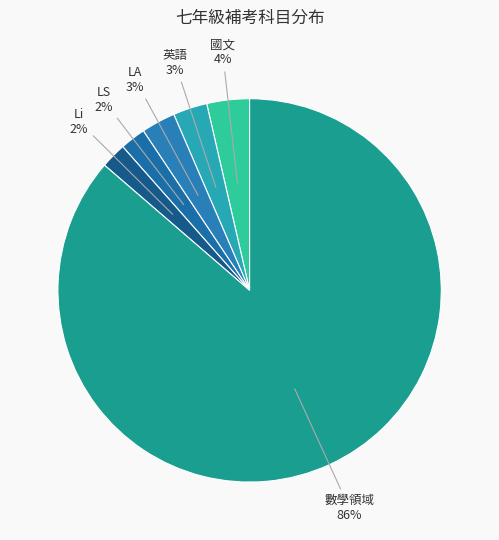

Which has a higher value, 數學領域 or LA?

數學領域